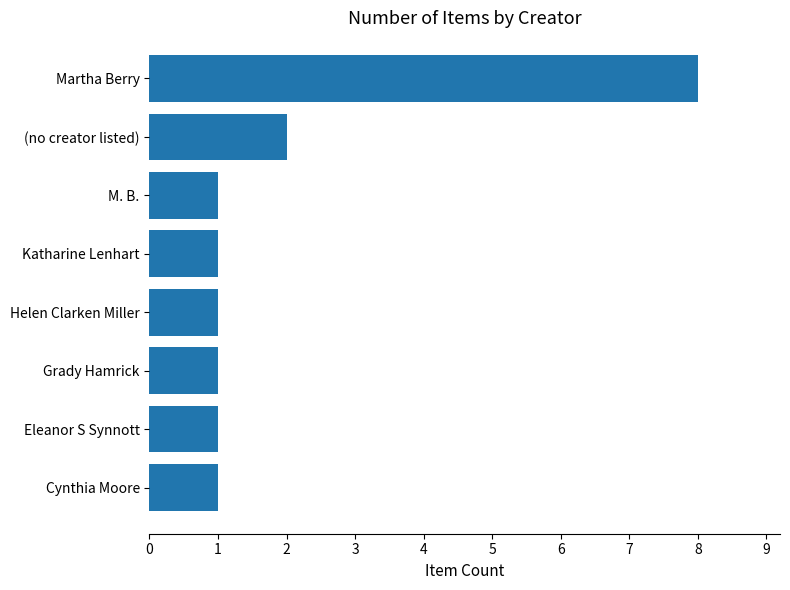

Are the bars grouped side by side (vs. stacked)?

No